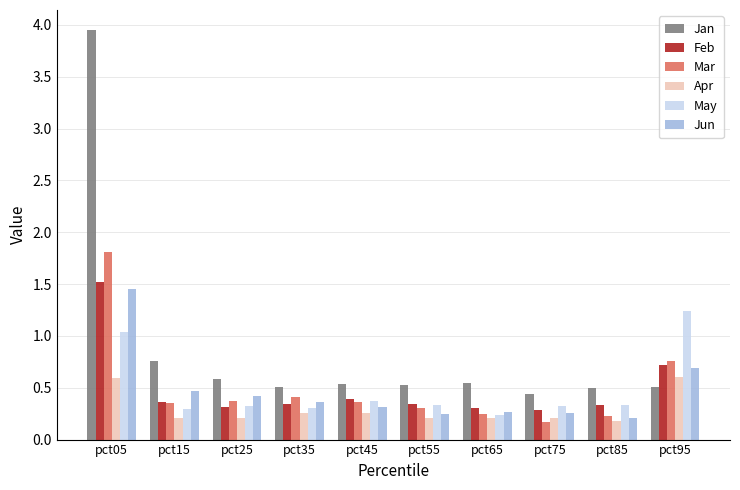

True or false: Apr has a value of 0.4 at pct95.

False